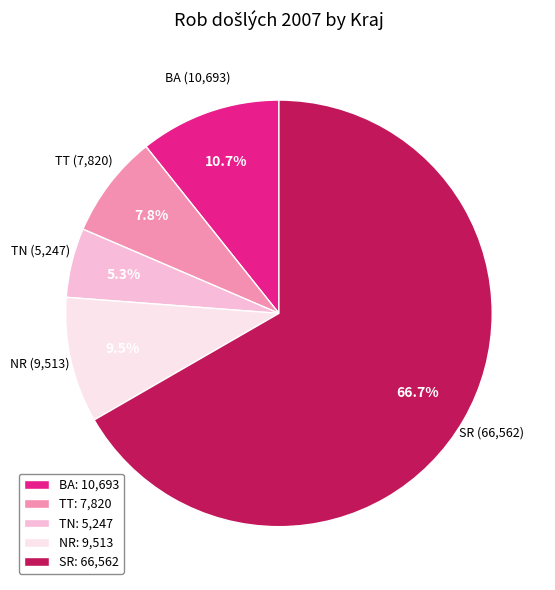

To the nearest percent, what is the combined percentage of SR and BA?

77%